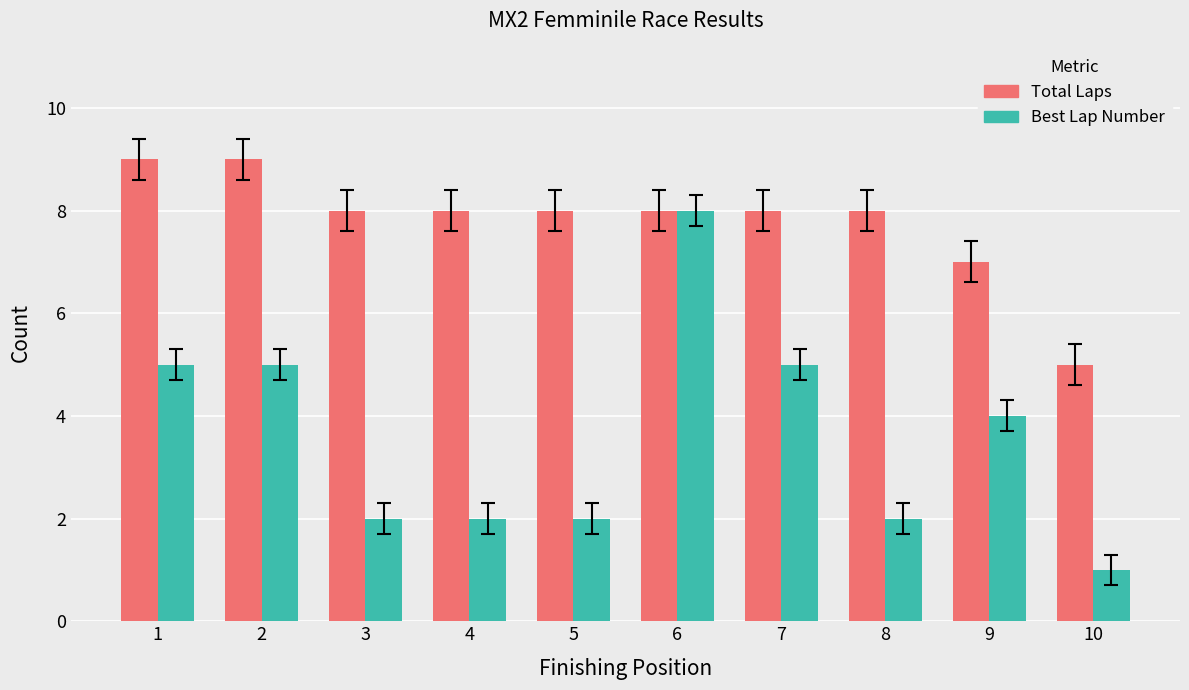

What is the total value across all series at 6?

16